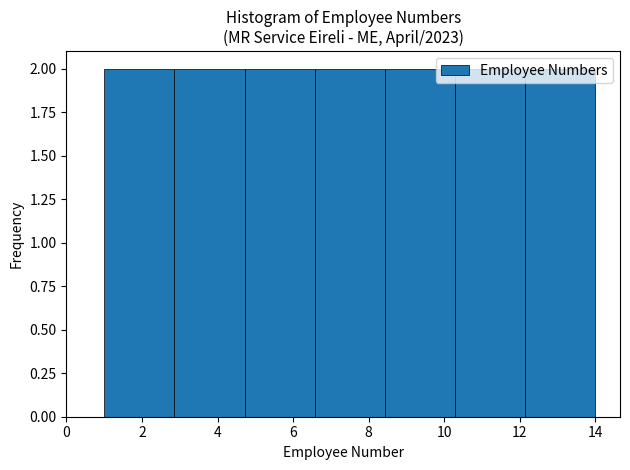

What is the height of the bar covering 10.2 to 12.2 on the x-axis? Neither the bar edges nor the heights are printed on the chart, so give them approximately, as read against the axes.

2